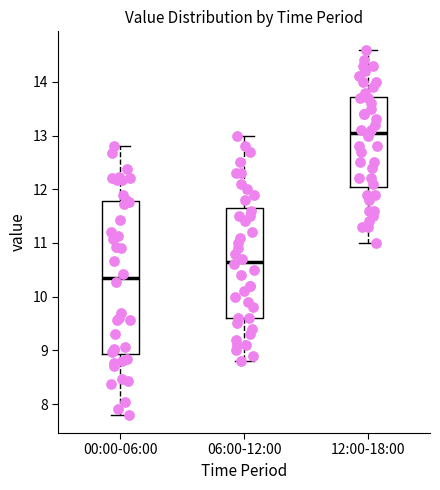

Reading left to right, read every box against the y-axis: the position of its median line, the range the box covers, and the ends of its whiskers. The values are not printed on the chart, so give them approximately, as read against the axis.

00:00-06:00: median 10.4, box 8.9 to 11.8, whiskers 7.8 to 12.8
06:00-12:00: median 10.7, box 9.6 to 11.7, whiskers 8.8 to 13.0
12:00-18:00: median 13.1, box 12.1 to 13.7, whiskers 11.0 to 14.6